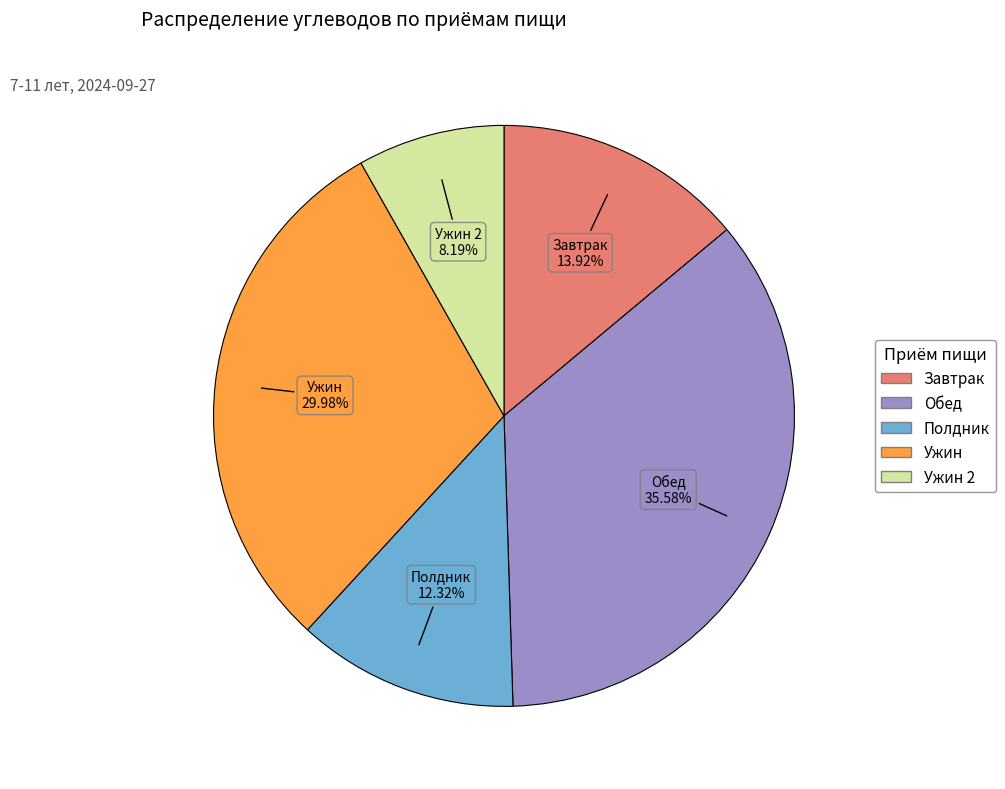

How many segments does this pie chart have?

5